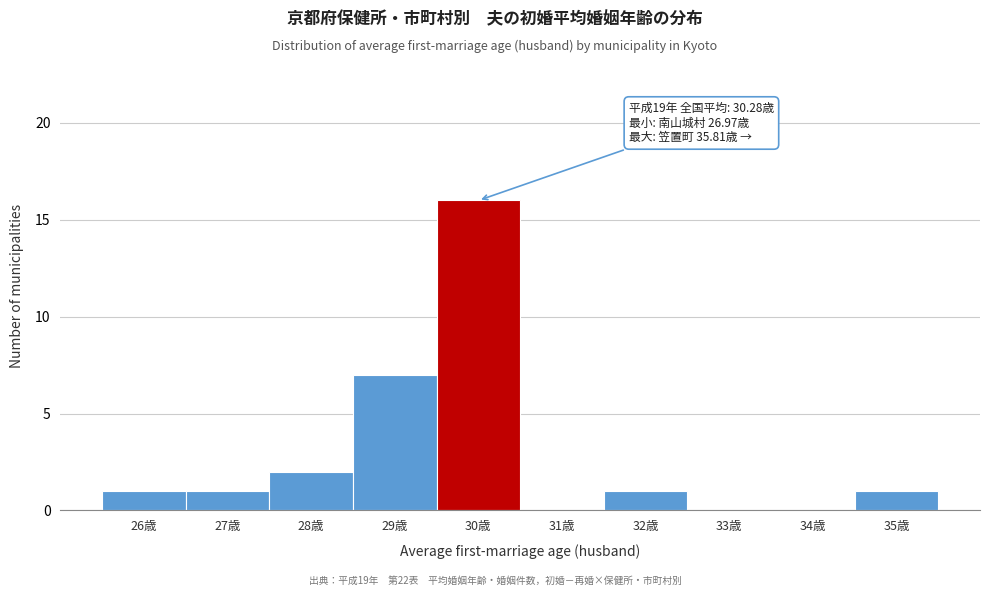

Reading left to right, transcribe all the data shown in this chart.

26歳=1	27歳=1	28歳=2	29歳=7	30歳=16	31歳=0	32歳=1	33歳=0	34歳=0	35歳=1